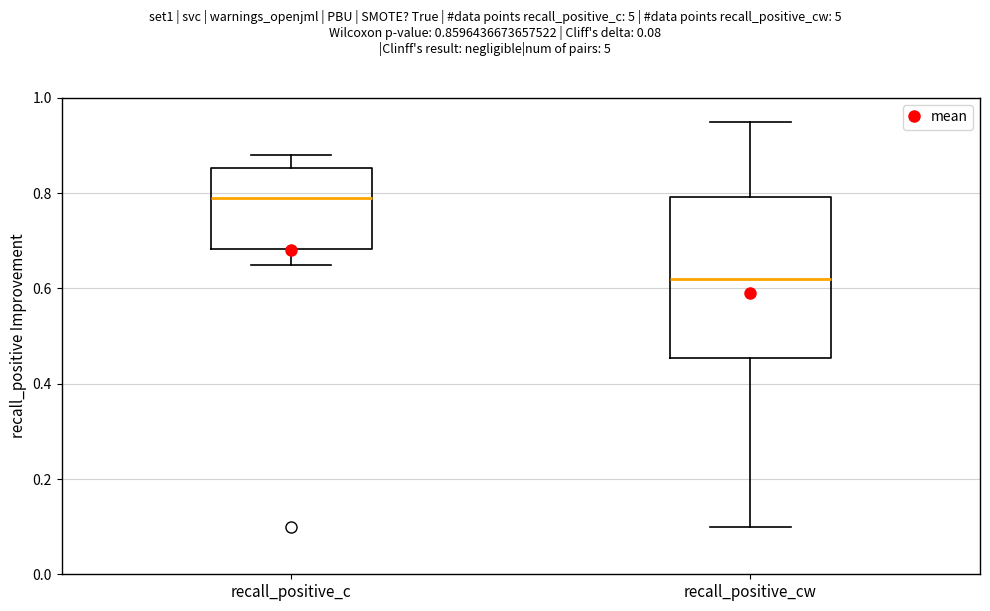

Reading left to right, read every box against the y-axis: the position of its median line, the range the box covers, and the ends of its whiskers. The values are not printed on the chart, so give them approximately, as read against the axis.

recall_positive_c: median 0.80, box 0.68 to 0.86, whiskers 0.66 to 0.88
recall_positive_cw: median 0.62, box 0.46 to 0.80, whiskers 0.10 to 0.96